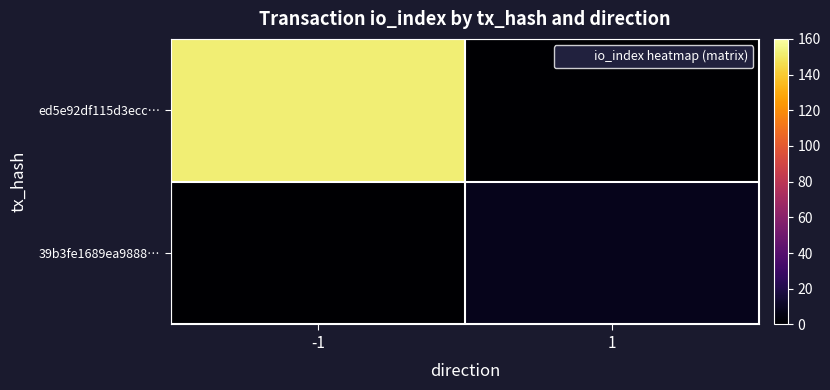

How many distinct data groups are displayed?

2